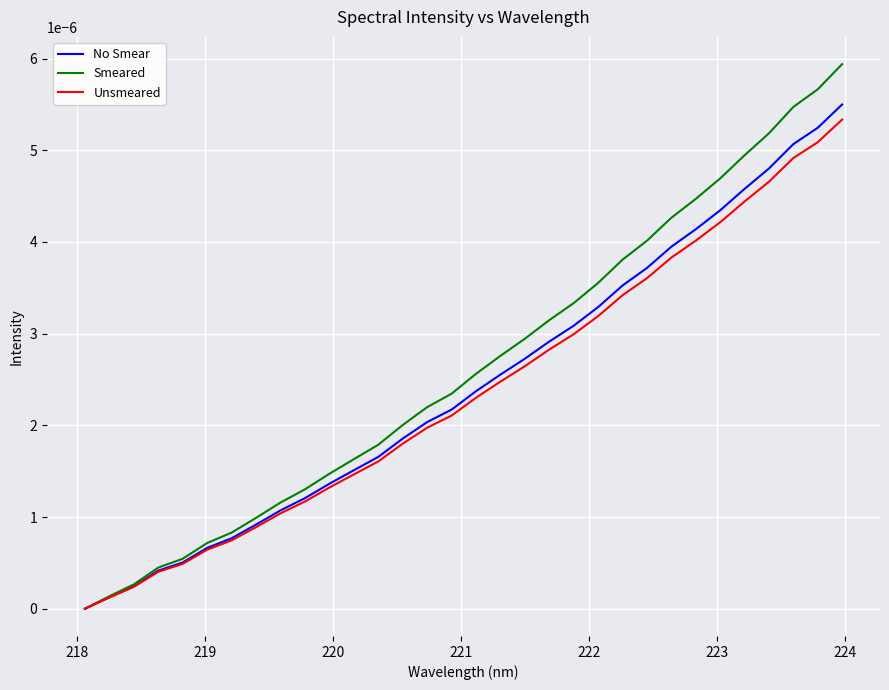

Which series has the largest range (max minus min)?

Smeared